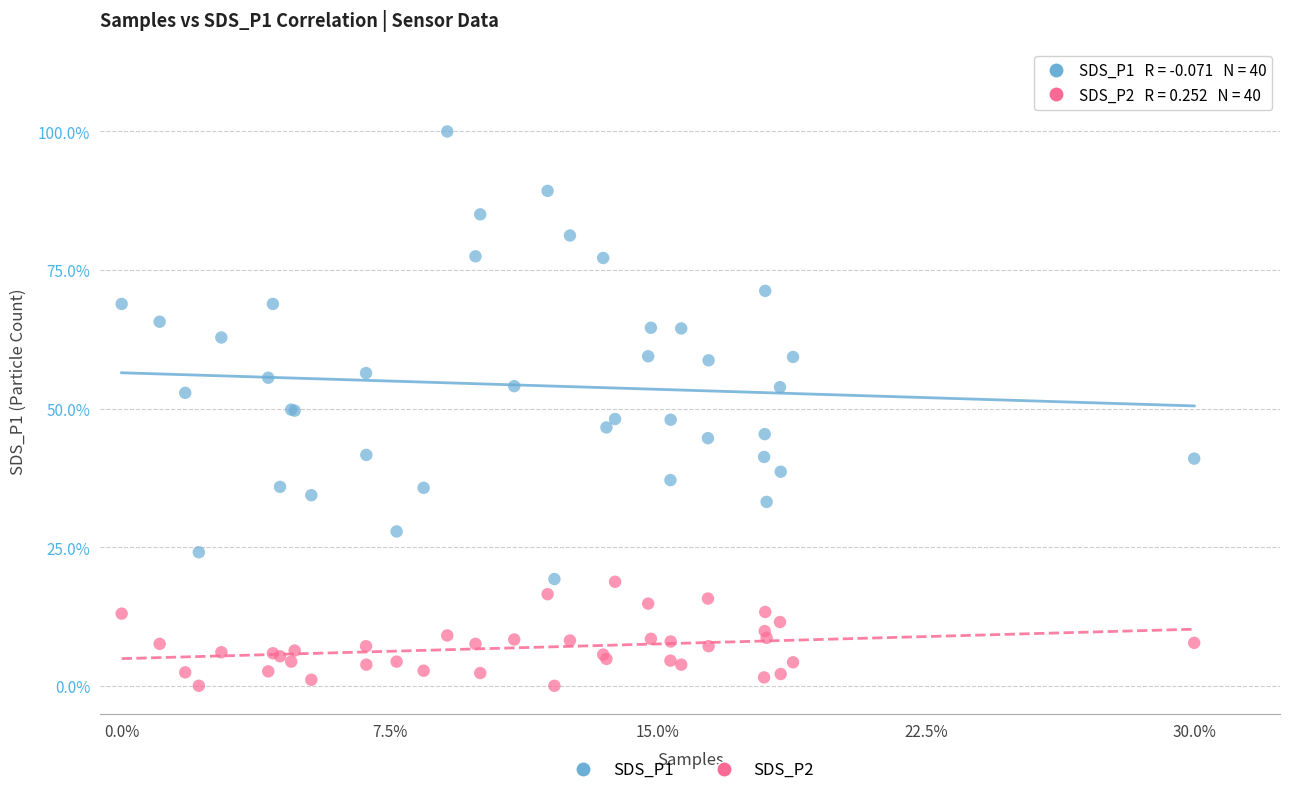

What is the X range (max minus min) for the scatter plot?

1.0